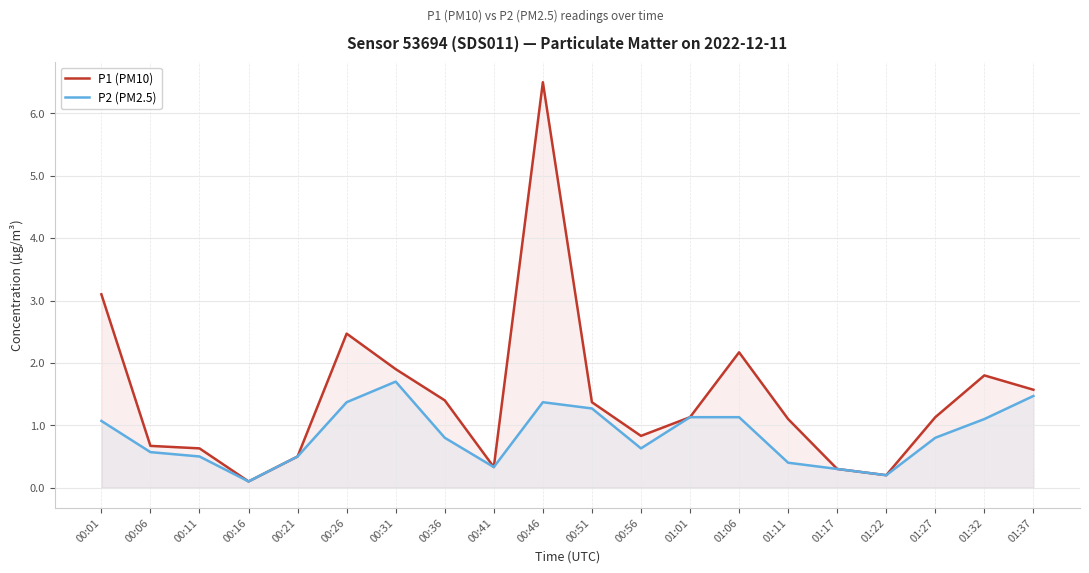

What is the difference between the maximum and minimum values in the P1 (PM10) series?

6.4